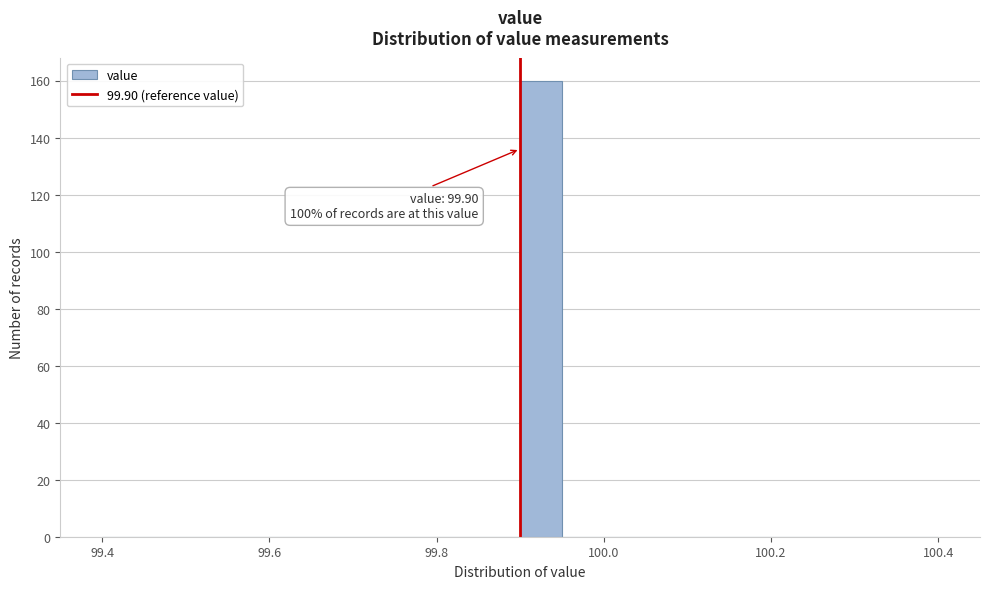

Read against the x-axis, roughly where is the centre of the tallest bar?

99.92